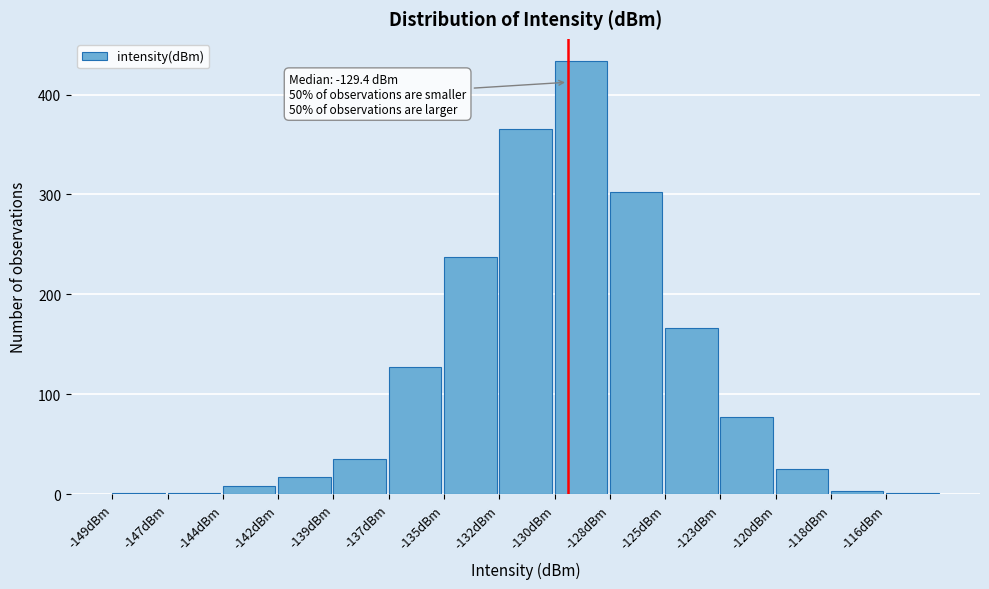

Reading left to right, transcribe all the data shown in this chart.

-149dBm=1	-147dBm=1	-144dBm=8	-142dBm=17	-139dBm=35	-137dBm=127	-135dBm=237	-132dBm=366	-130dBm=434	-128dBm=302	-125dBm=166	-123dBm=77	-120dBm=25	-118dBm=3	-116dBm=1